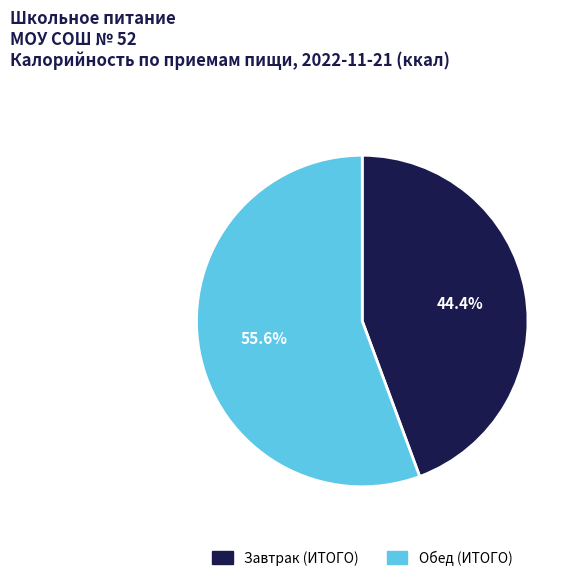

How many segments does this pie chart have?

2